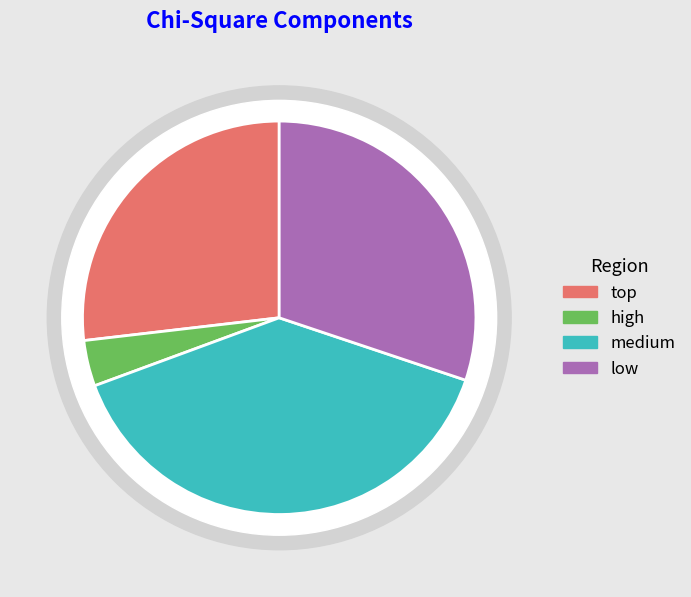

How many slices are in this pie chart?

4